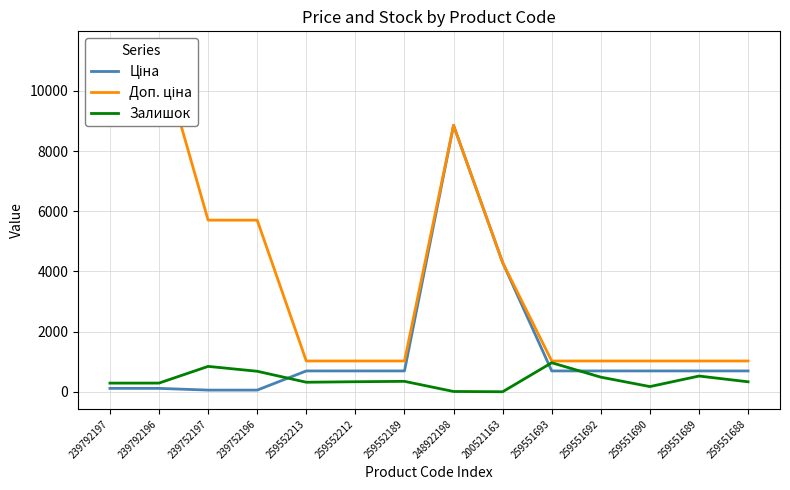

Where is Залишок nearest to the value 484?

259551692